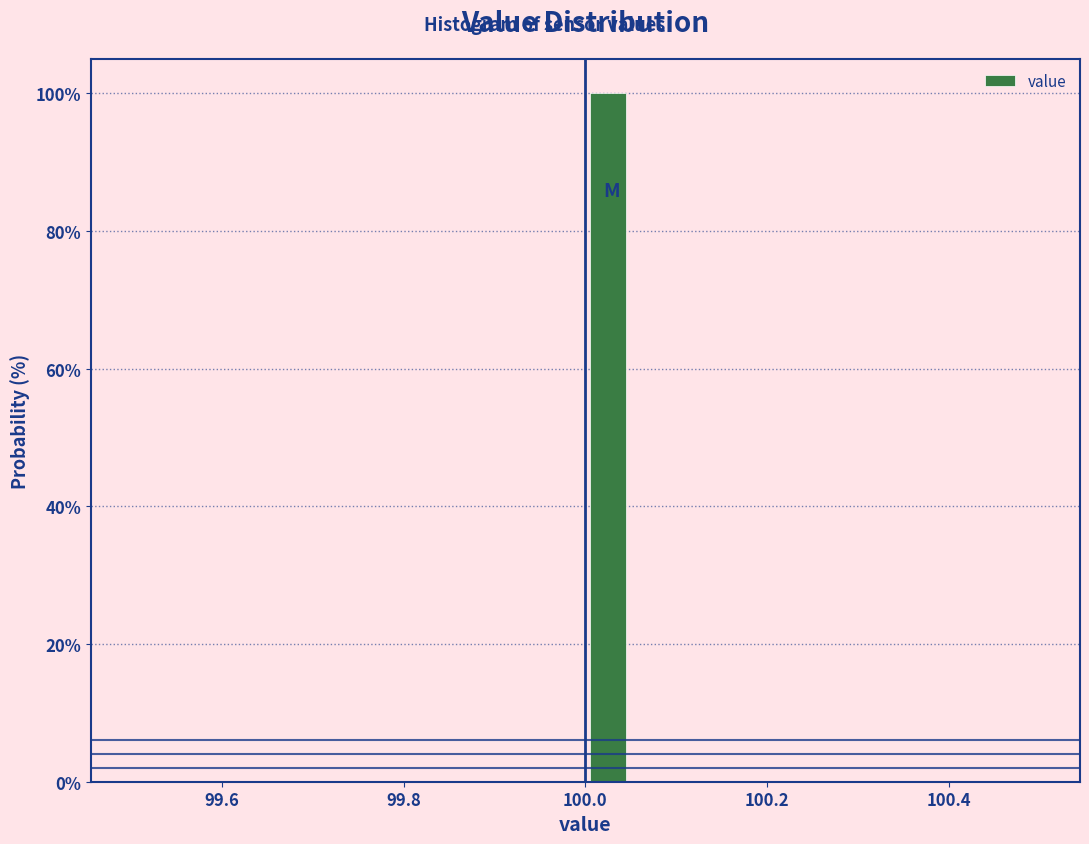

Read against the x-axis, roughly where is the centre of the tallest bar?

100.02